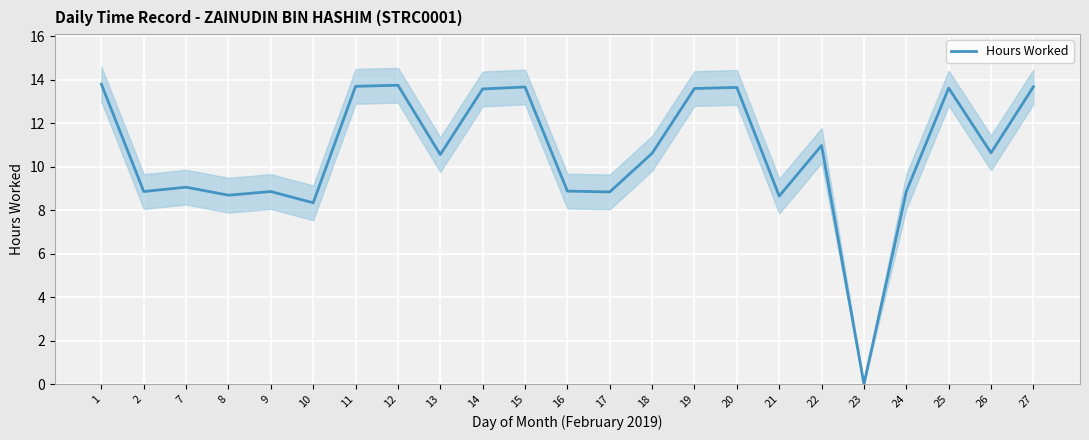

List the labels in order of value, smallest first.

23, 10, 21, 8, 17, 2, 9, 24, 16, 7, 13, 18, 26, 22, 14, 19, 25, 20, 15, 27, 11, 12, 1